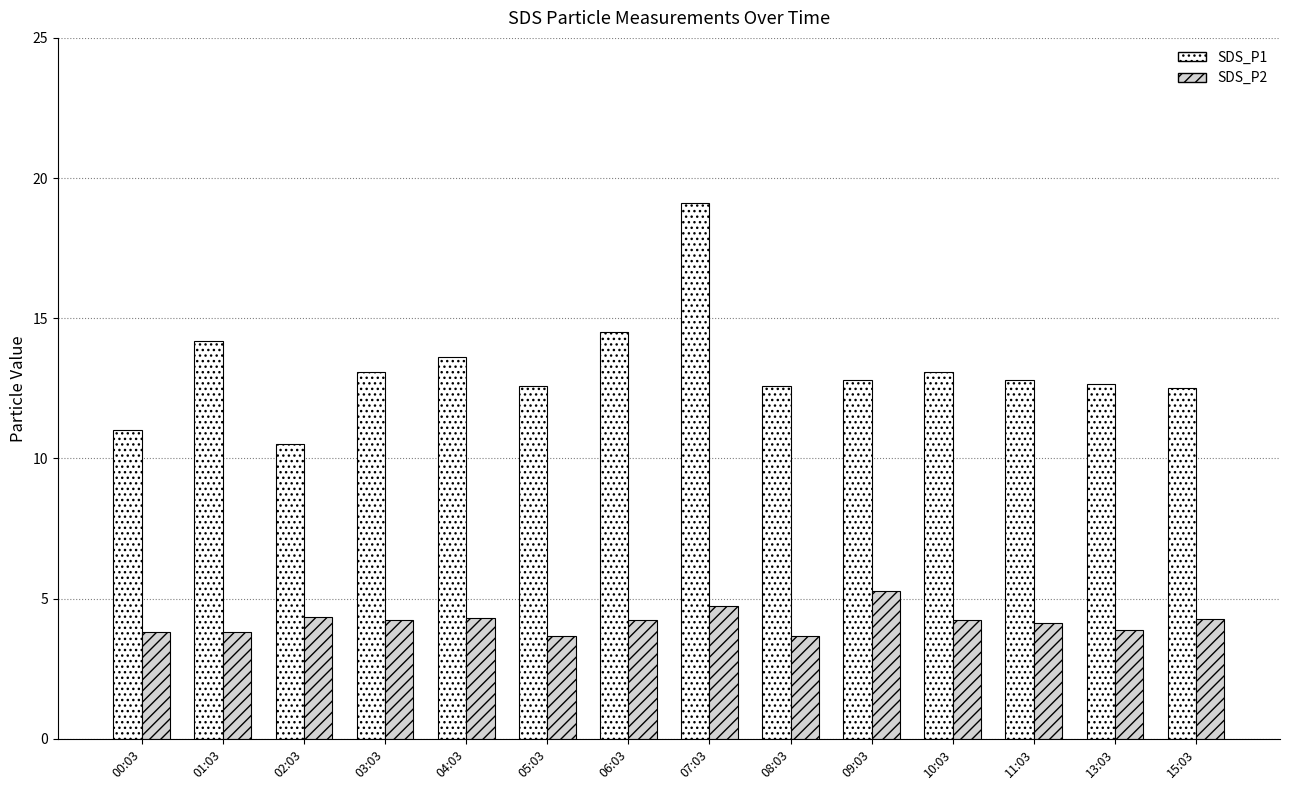

What is the maximum value shown in the chart?

19.1